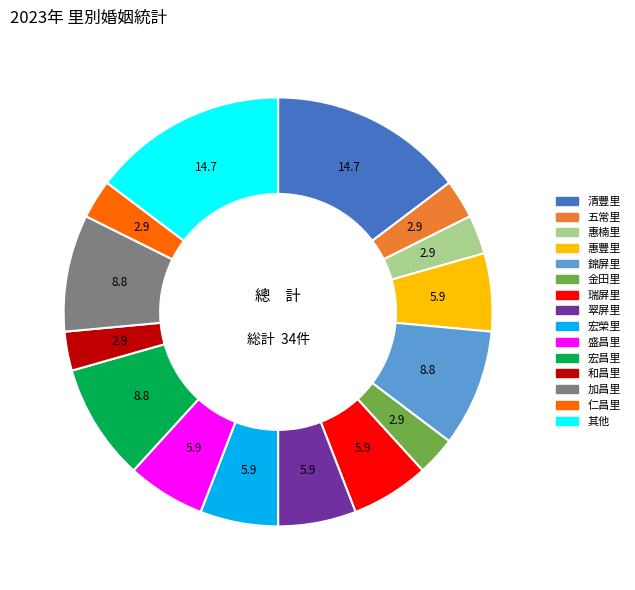

How many slices are in this pie chart?

15